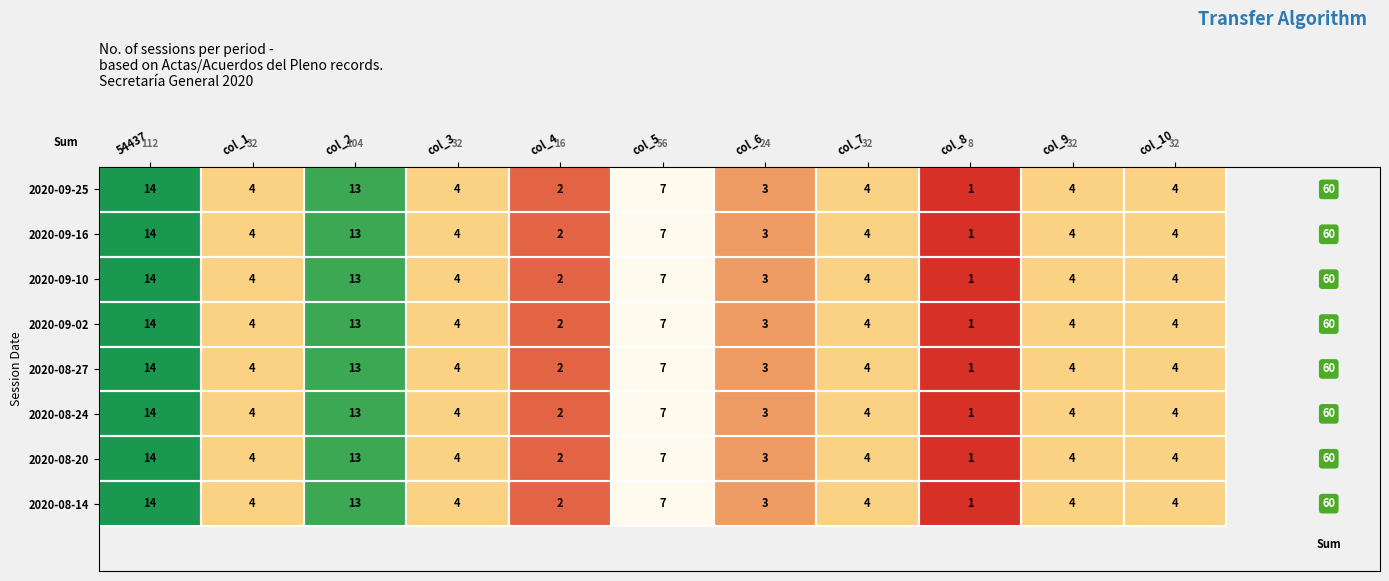

How many categories are shown in the chart?

11